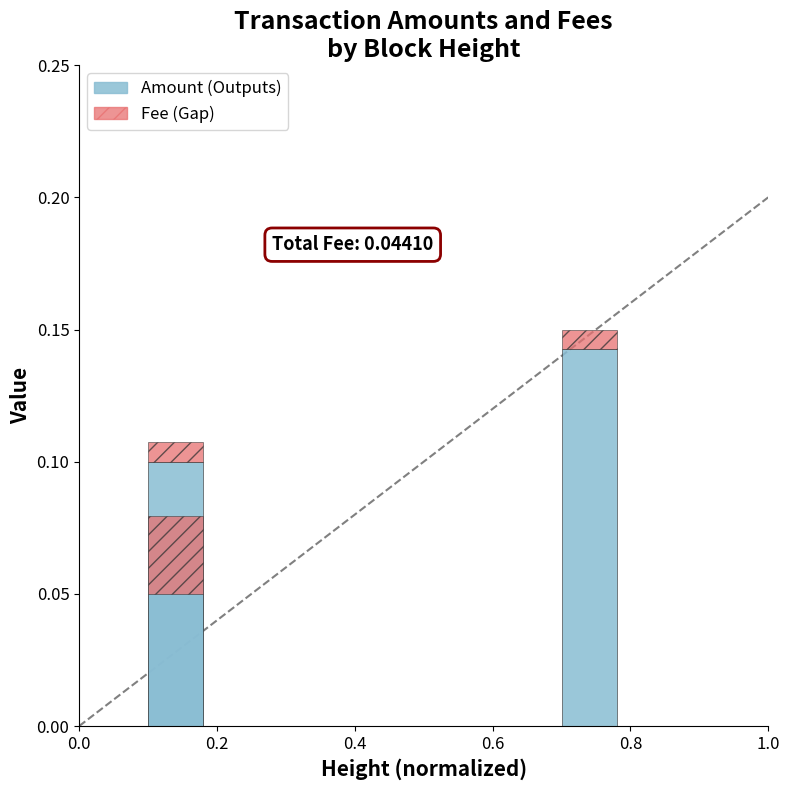

What is the sum of all Amount (Outputs) values?

0.3